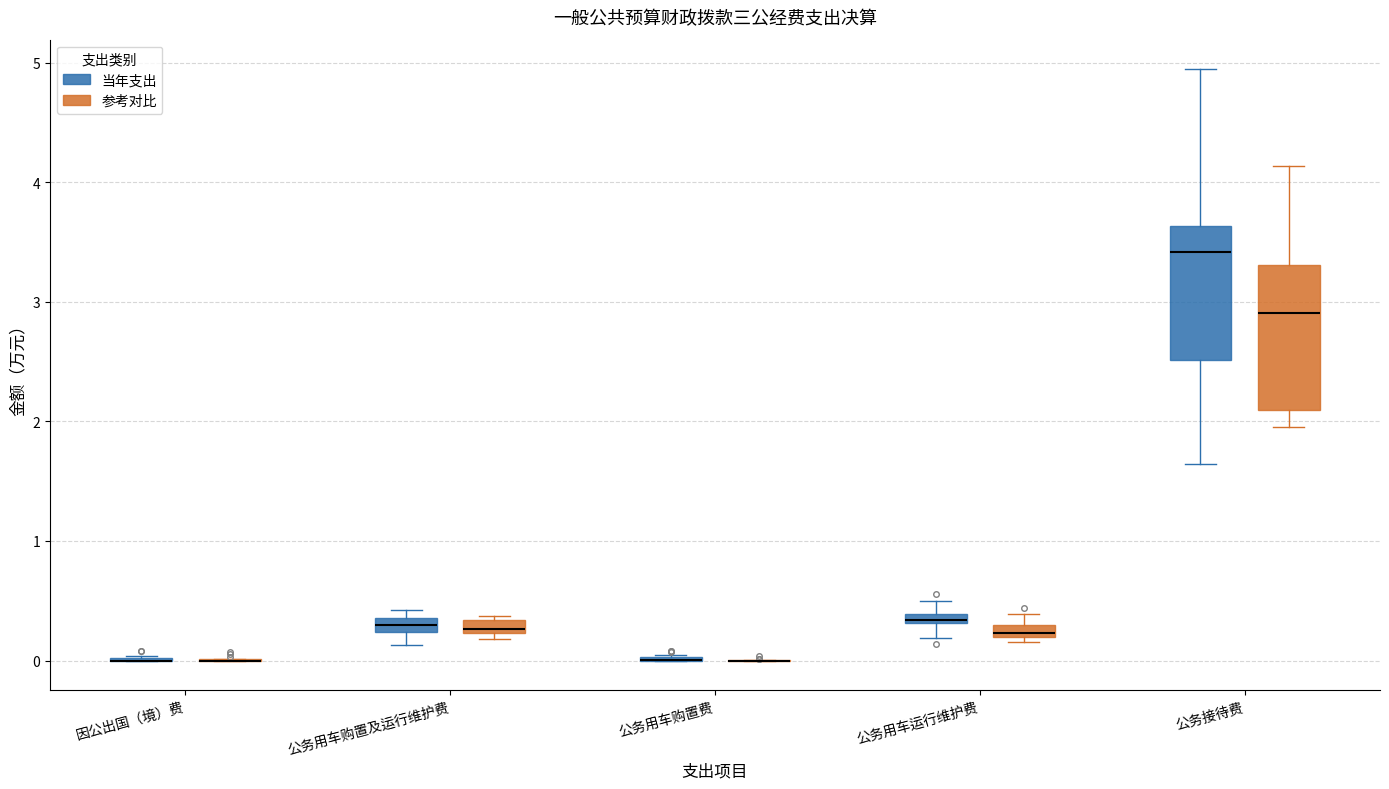

Where is the lower edge of the box for 公务用车购置及运行维护费 (参考对比) on the y-axis? The values are not printed on the chart, so give them approximately, as read against the axis.

0.2